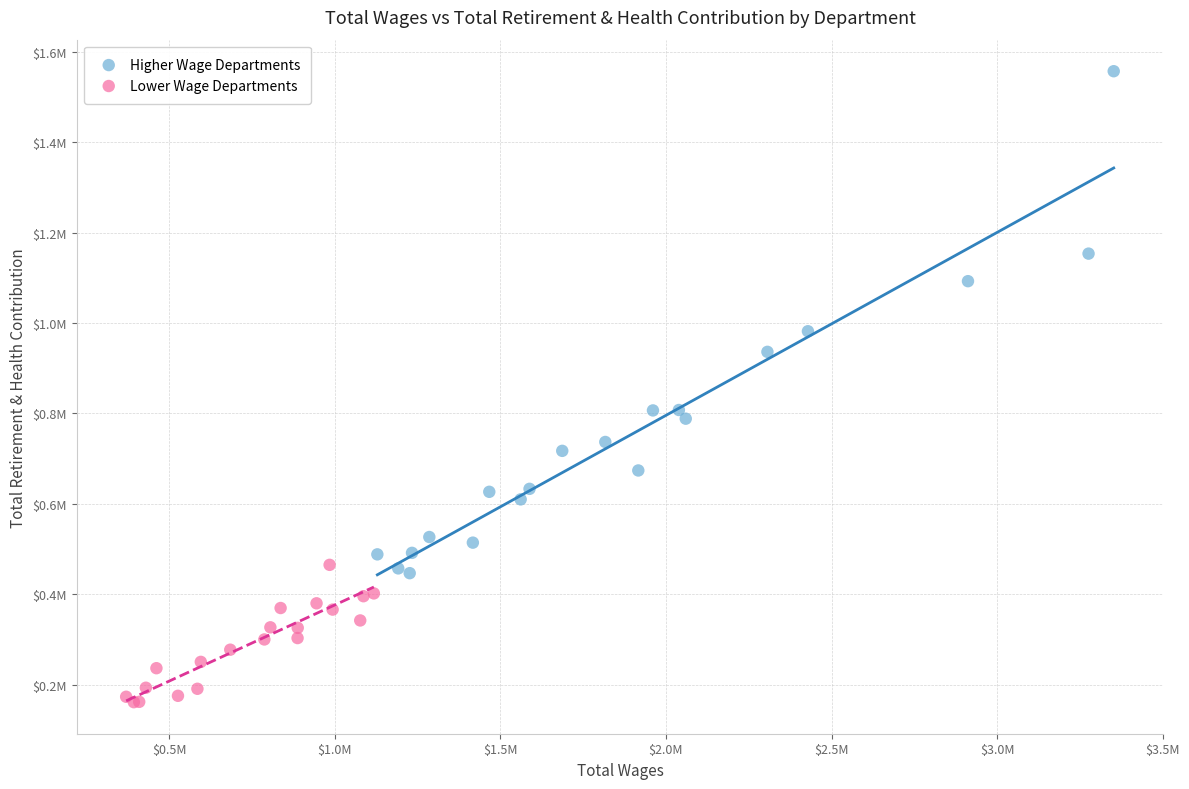

Which series contains the highest Y value?

Higher Wage Departments